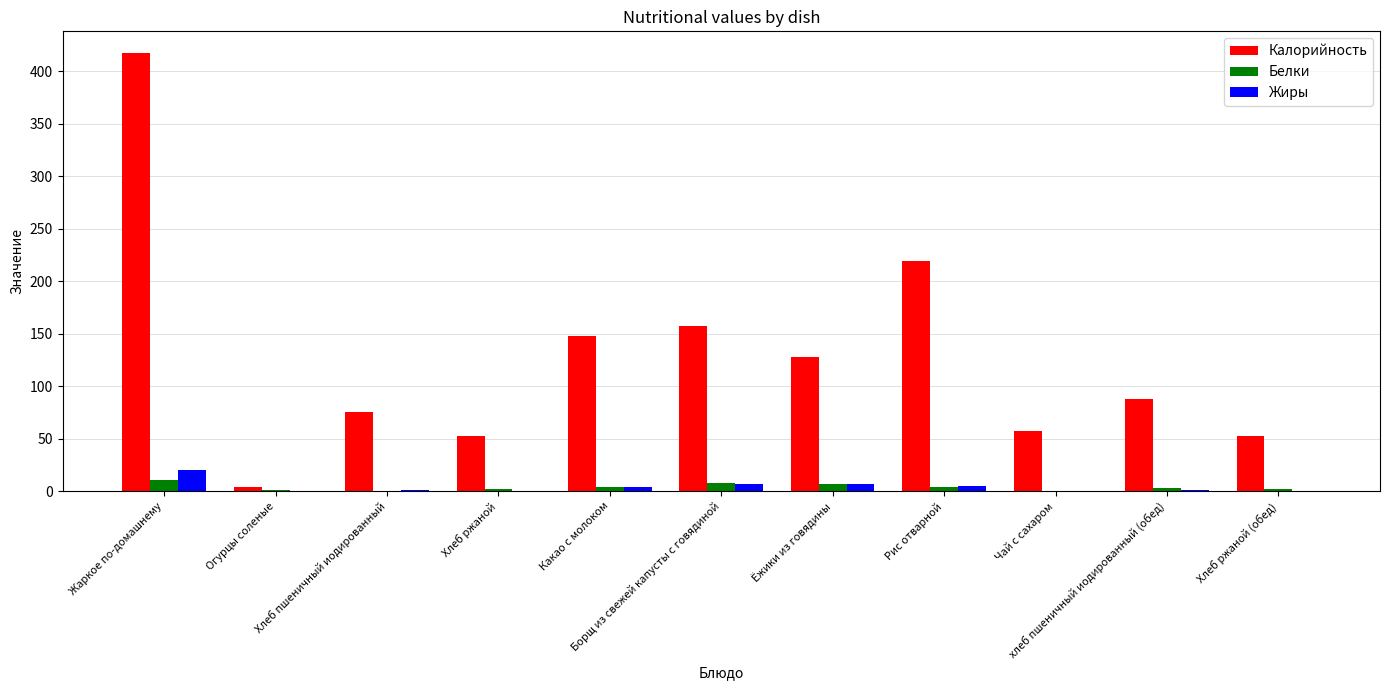

Which series has the largest total across all categories?

Калорийность